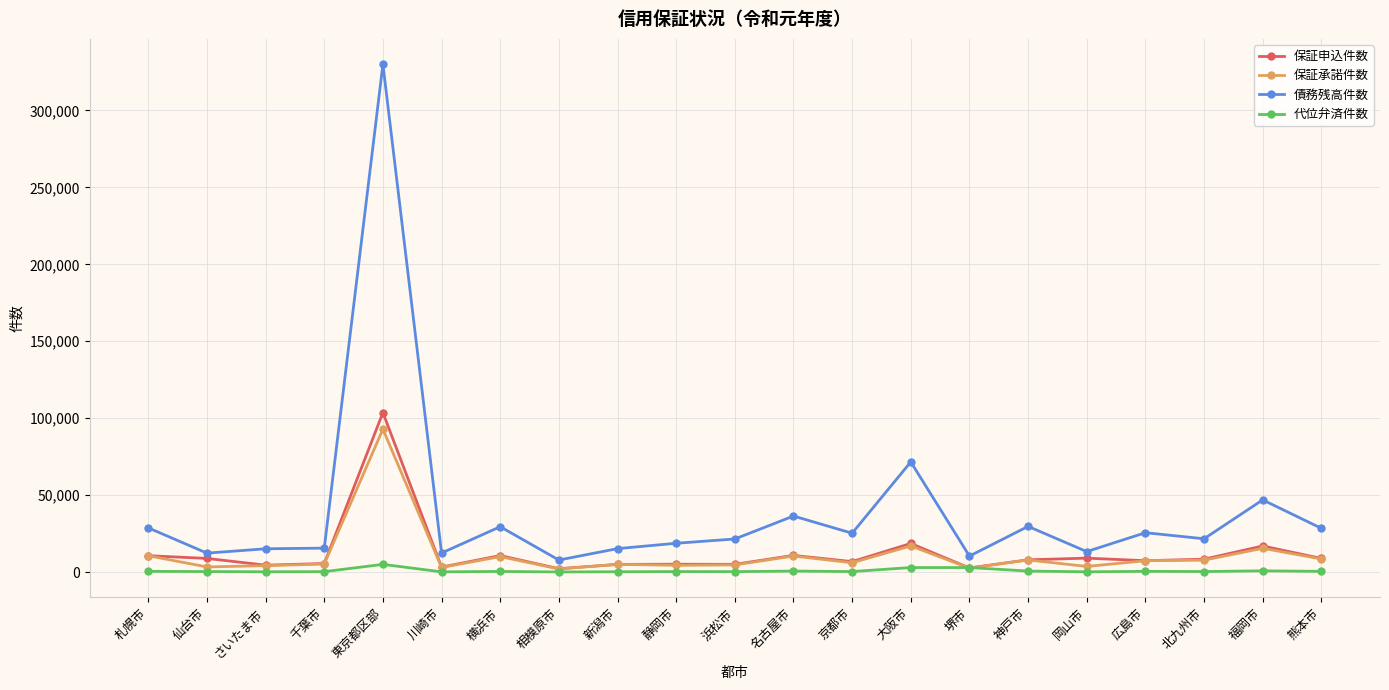

Does the chart display data point markers on the line(s)?

Yes